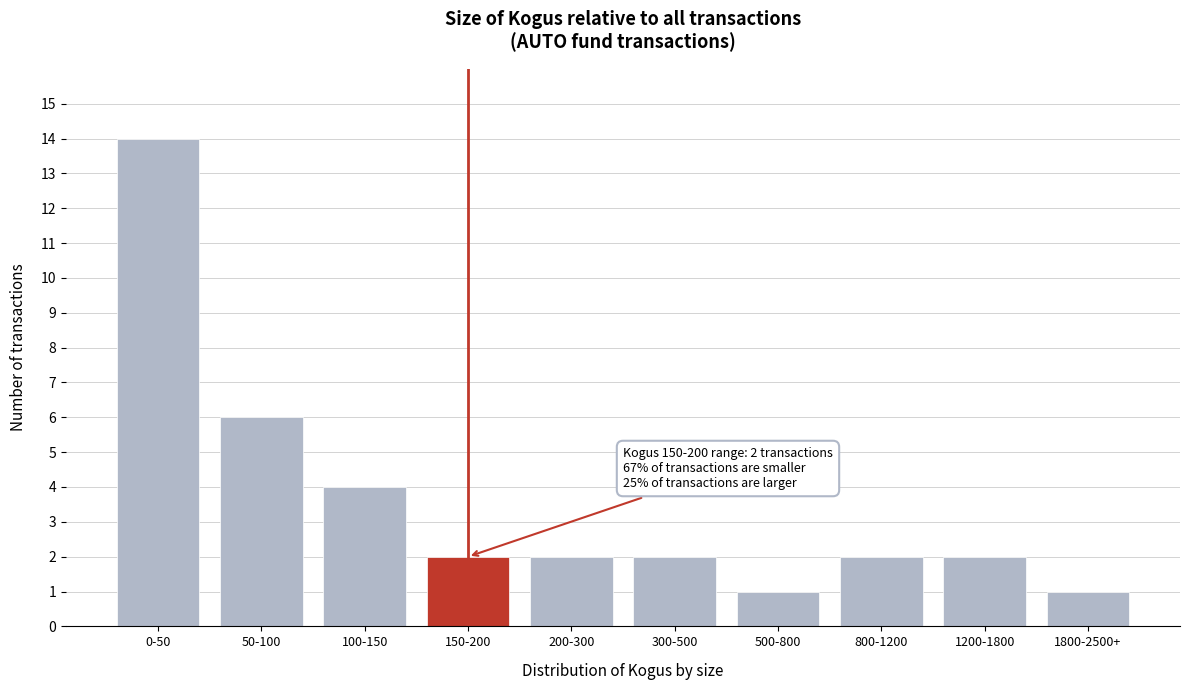

Reading right to left, what are all the values shown in this chart?

1	2	2	1	2	2	2	4	6	14